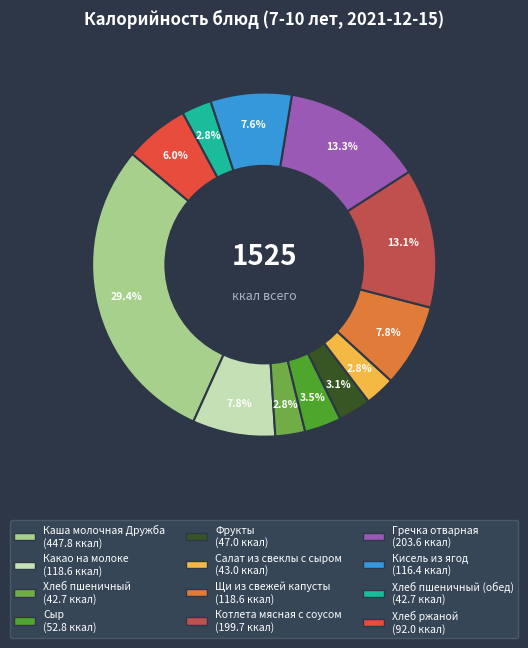

Does any single category account for the majority?

No